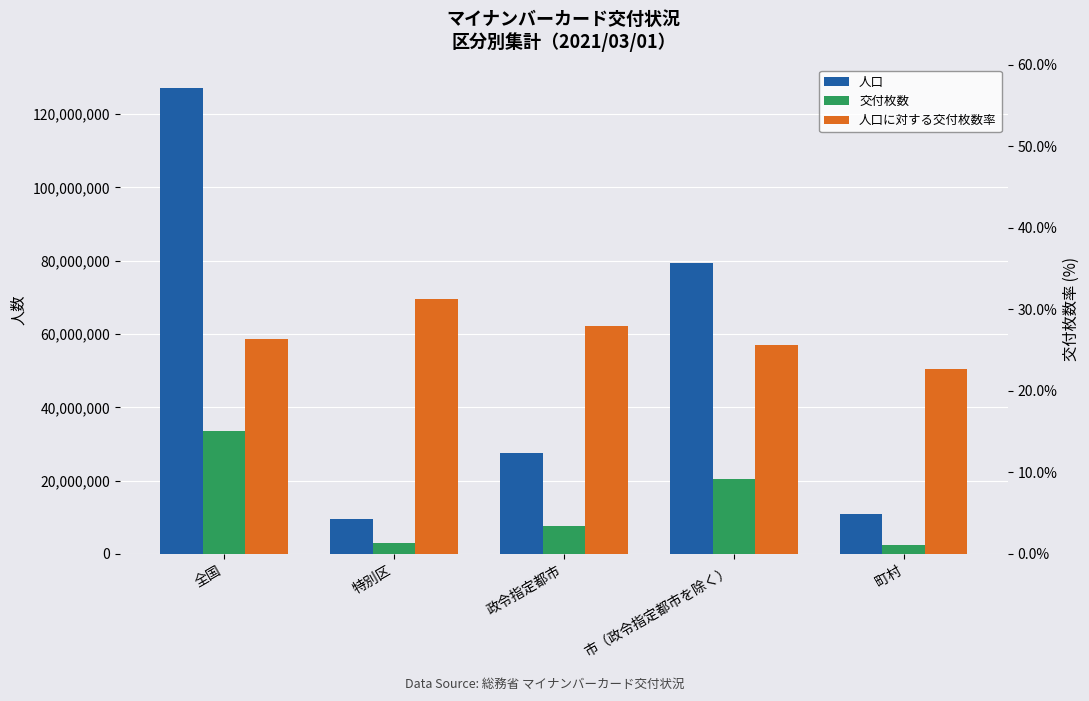

What position from the right is 全国?

5